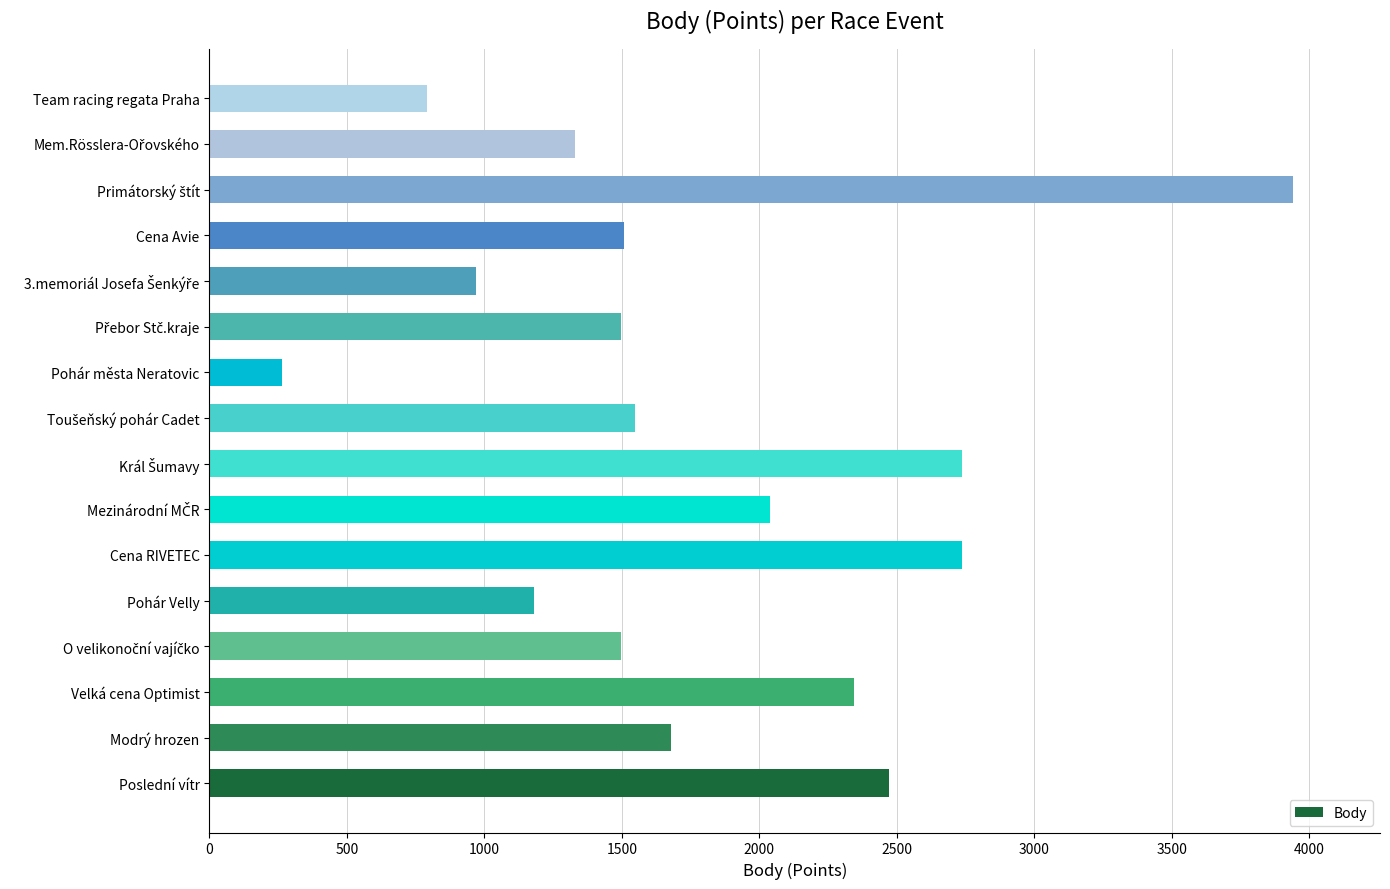

Approximately how many times larger is the value at Team racing regata Praha compared to Modrý hrozen?

0.5